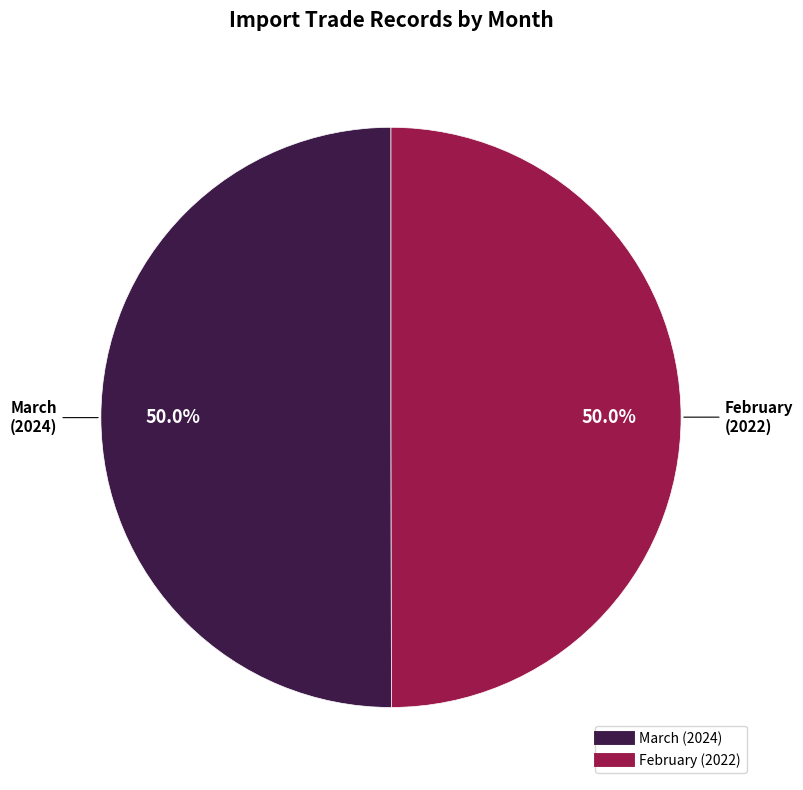

Combined, do February and March account for over 50%?

Yes